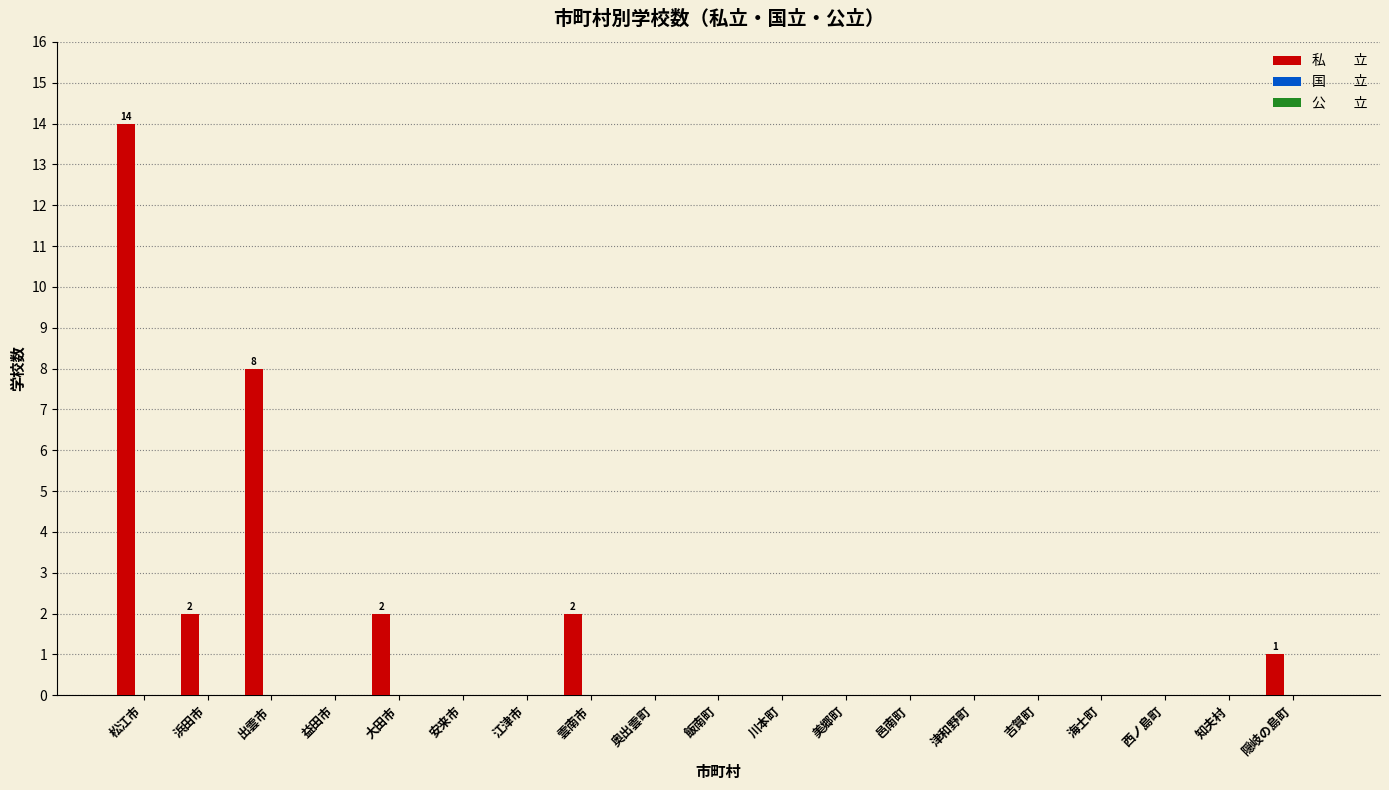

What is the sum of all values?

29